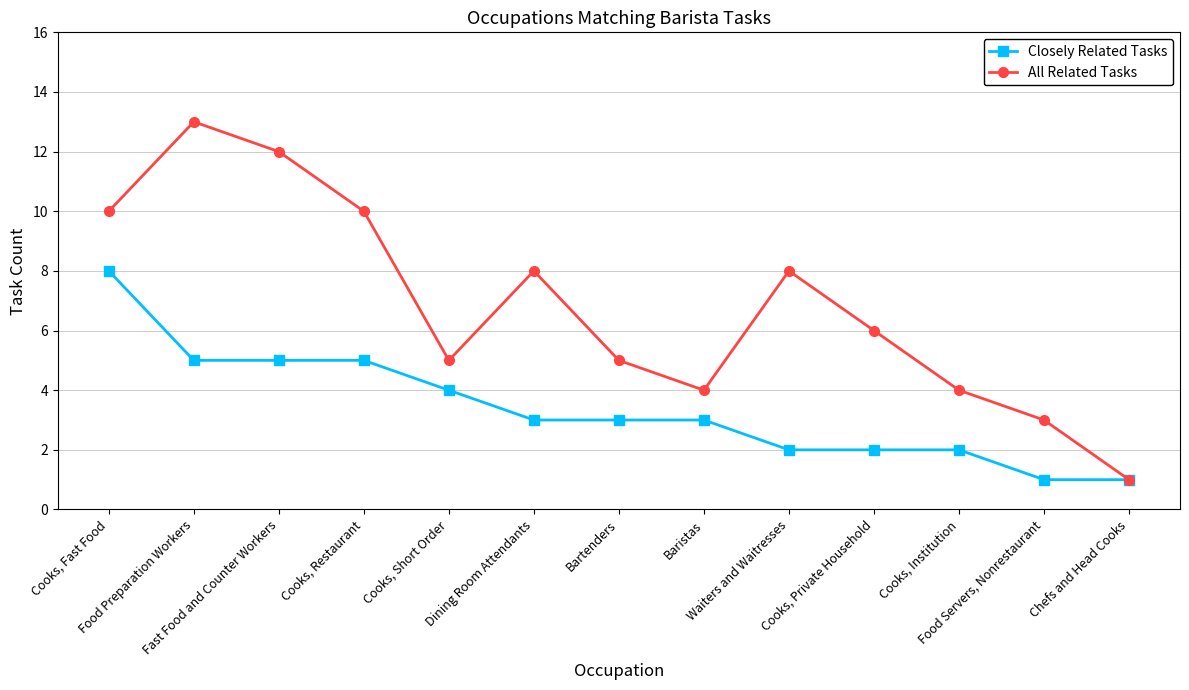

Does the chart have visible grid lines?

Yes